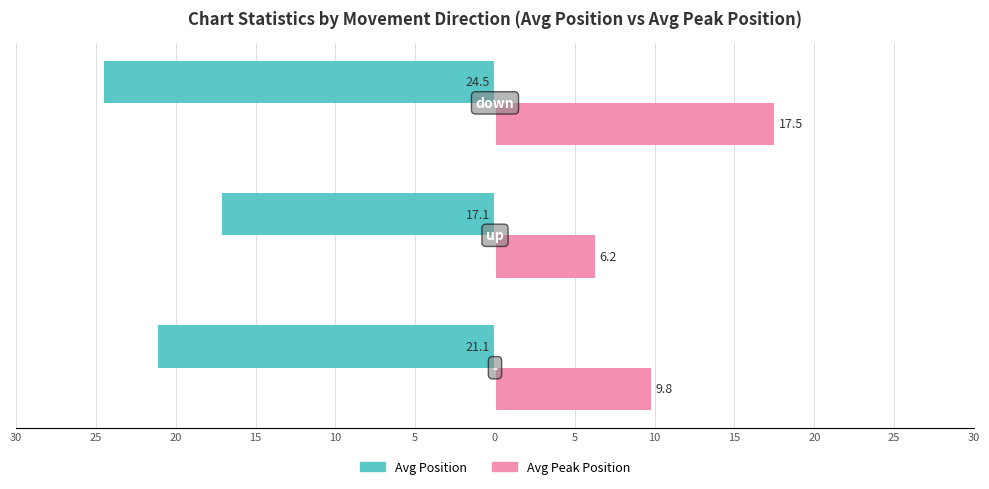

Reading left to right, transcribe all the data shown in this chart.

Avg Position: -21.1	-17.1	-24.5
Avg Peak Position: 9.8	6.2	17.5